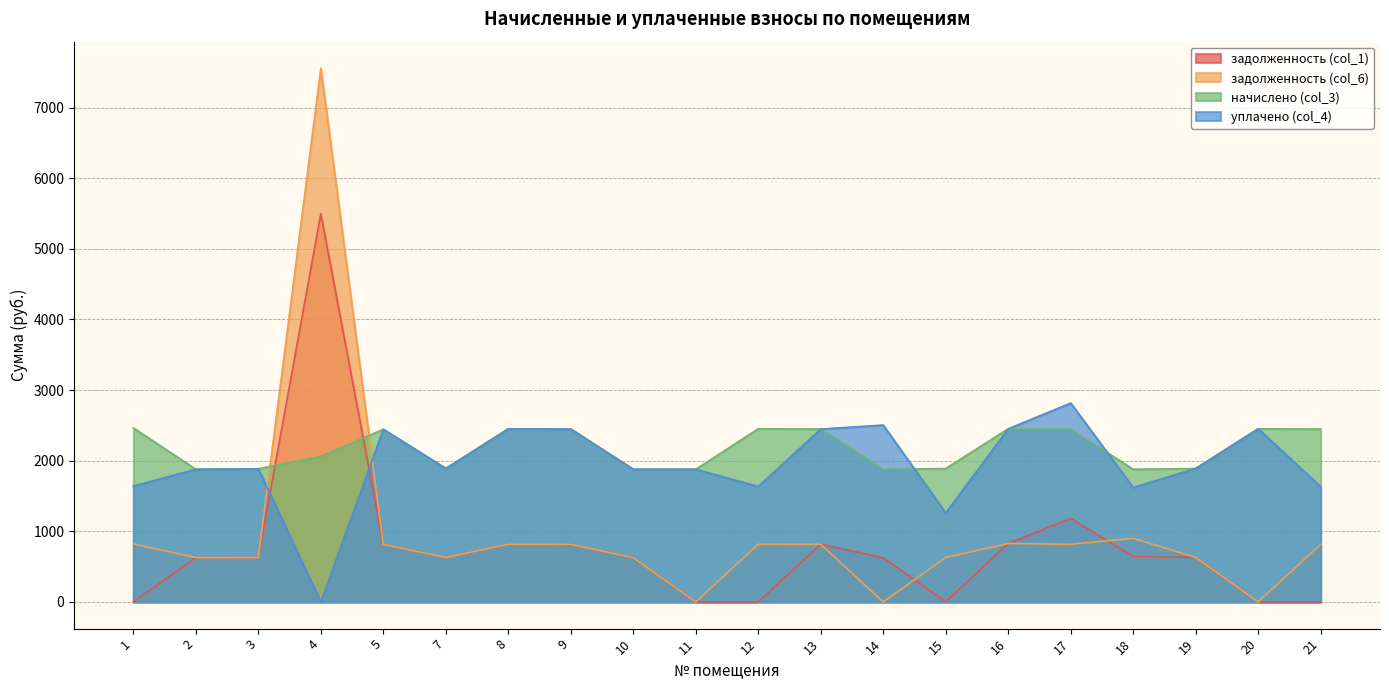

Between 9 and 11, which series saw the biggest shift?

задолженность (col_1)